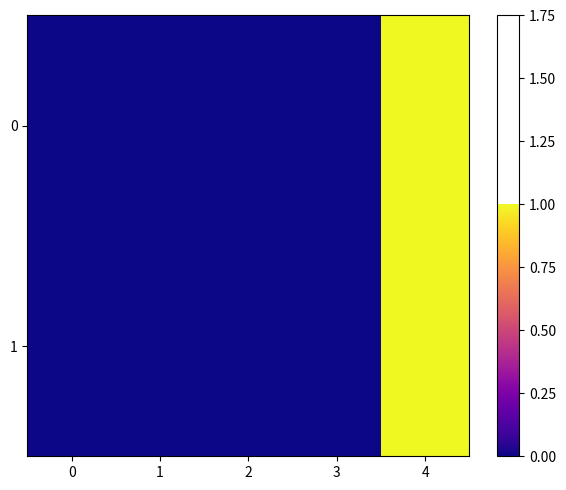

Rank the series by their average value, from highest to lowest.

0, 1